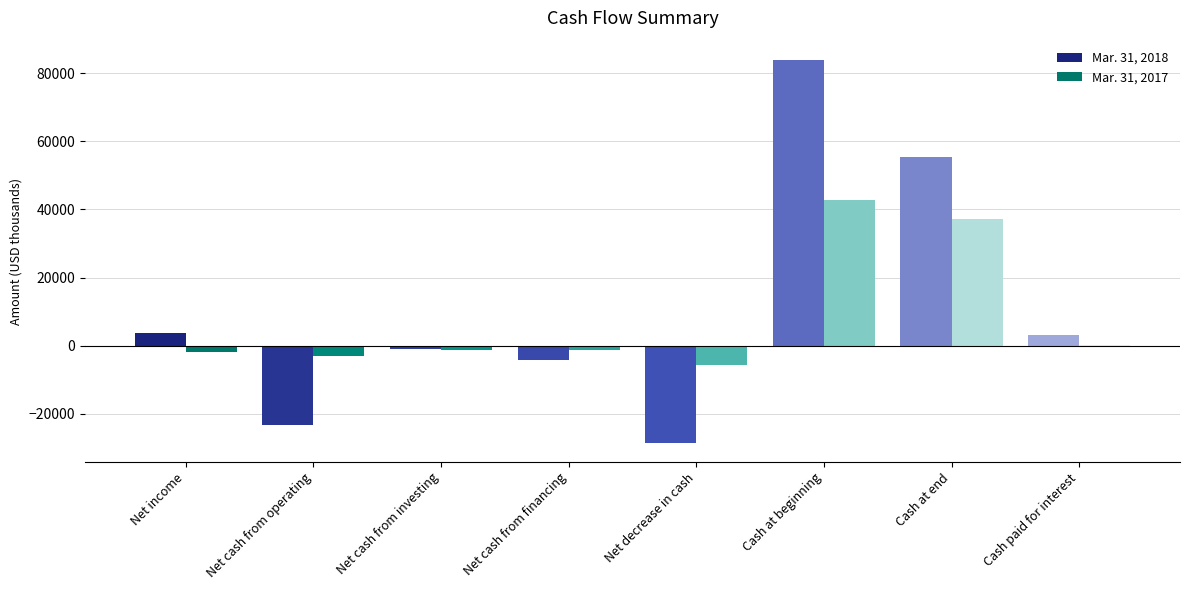

What is the total value across all series at Net cash from financing?

-5526